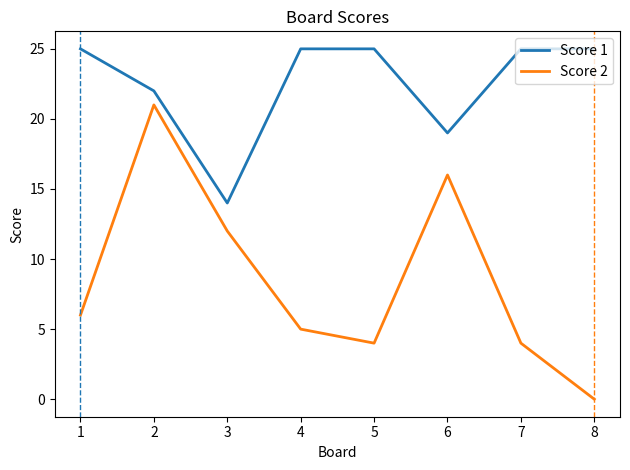

Which series has the largest range (max minus min)?

Score 2